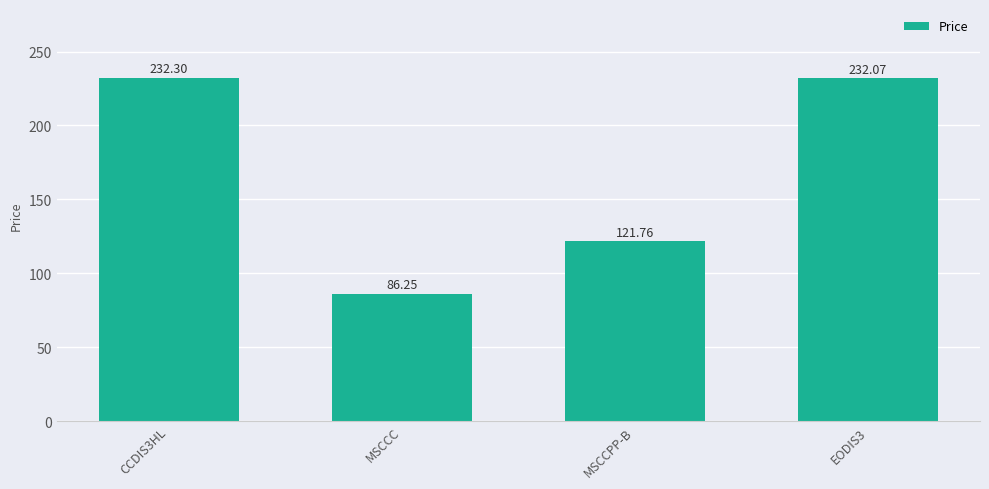

List the labels in order of value, largest first.

CCDIS3HL, EODIS3, MSCCPP-B, MSCCC